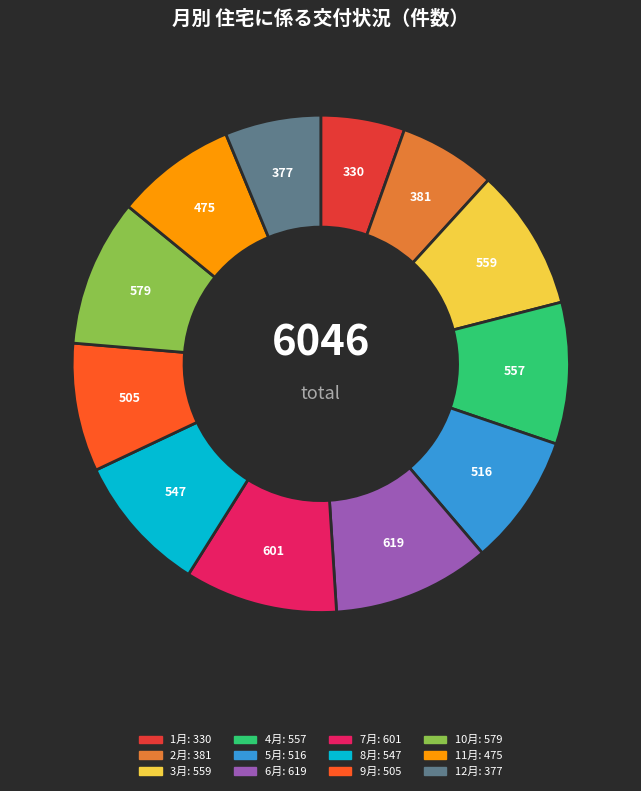

Is there a majority slice in this chart?

No